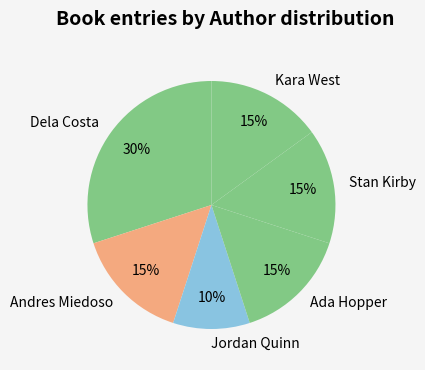

To the nearest percent, what portion does Dela Costa represent?

30%